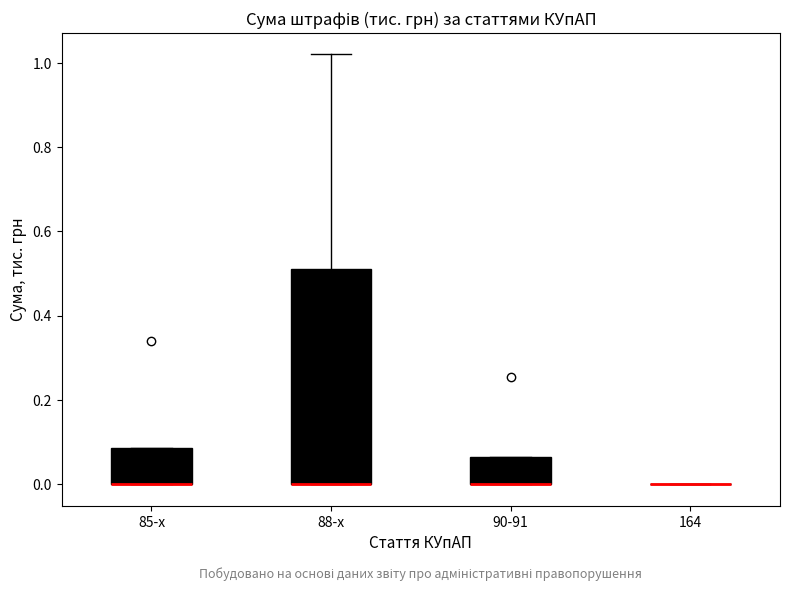

Where is the lower edge of the box for 90-91 on the y-axis? The values are not printed on the chart, so give them approximately, as read against the axis.

0.00